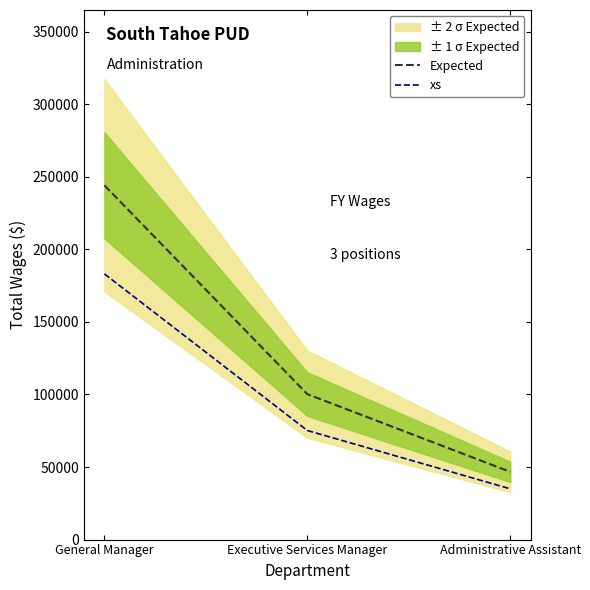

How many data points in xs are above 75153?

2